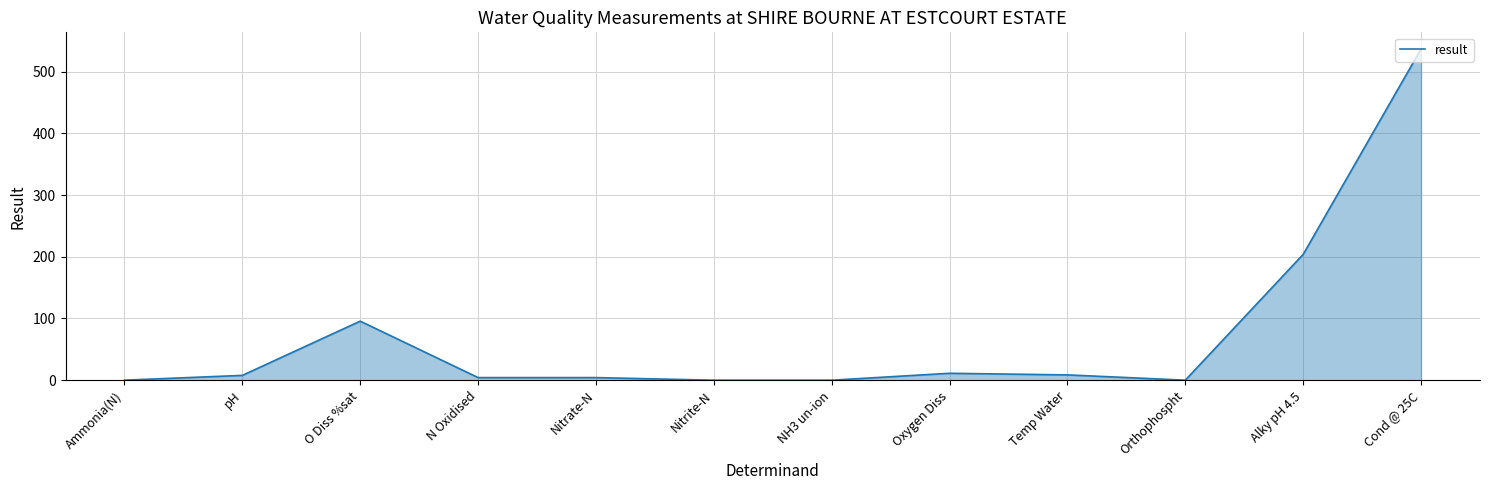

What position from the left is Cond @ 25C?

12